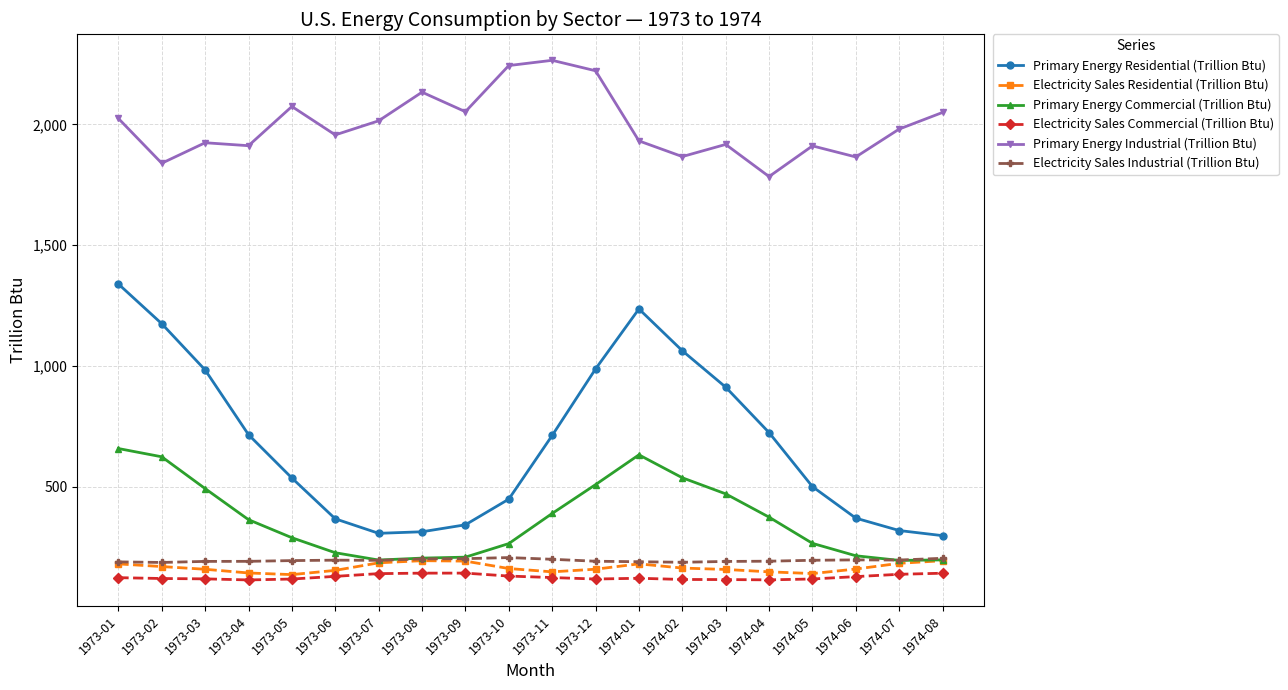

Which series has the largest total across all categories?

Primary Energy Industrial (Trillion Btu)